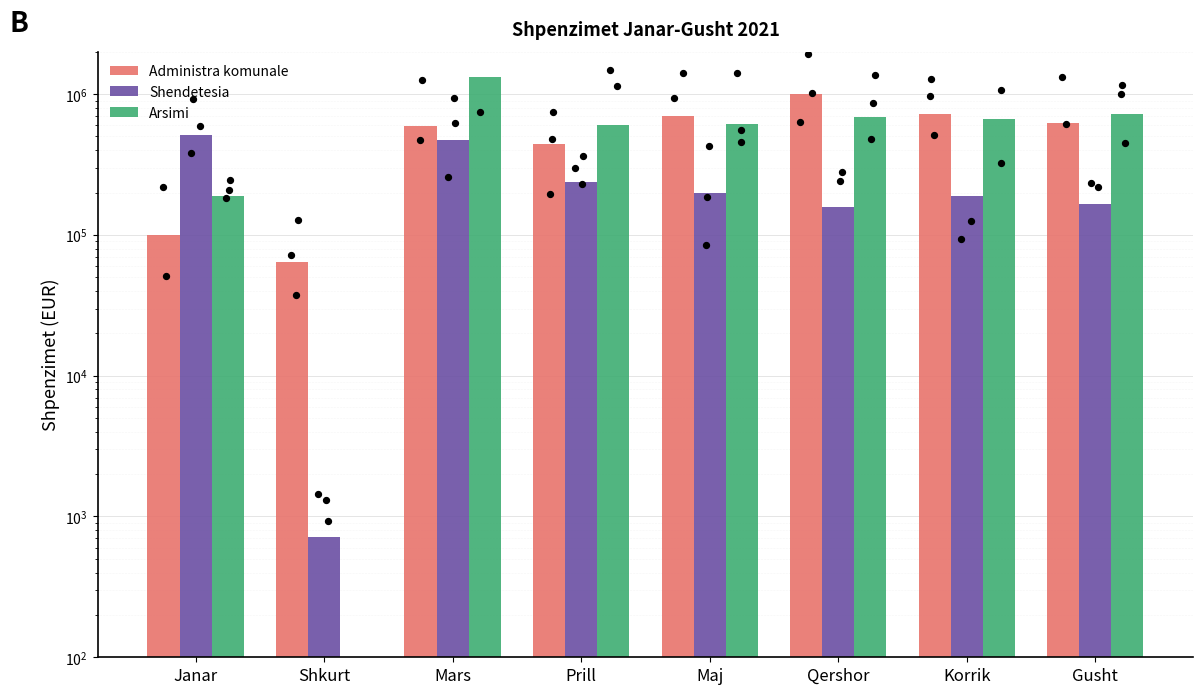

At how many categories does at least one series exceed 1132683?

1